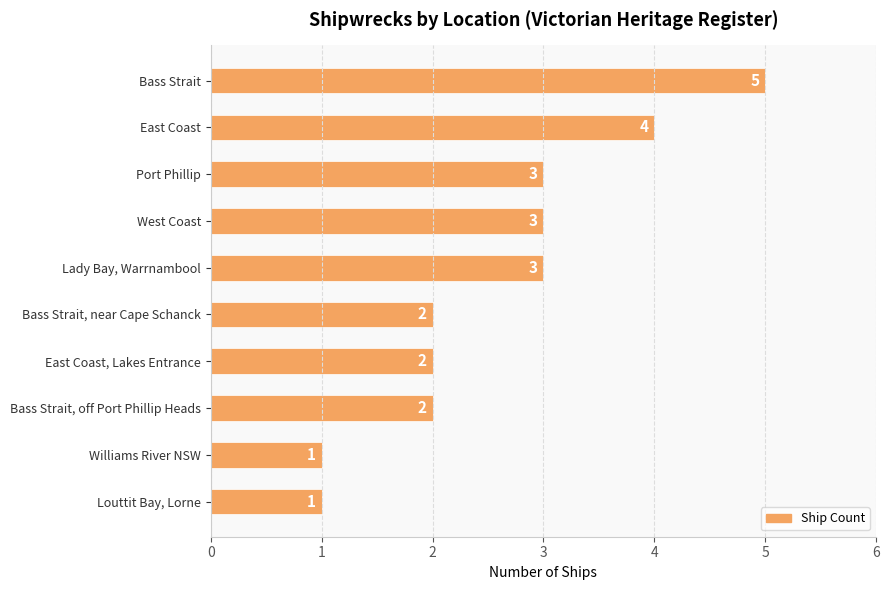

Does the chart contain stacked bars?

No